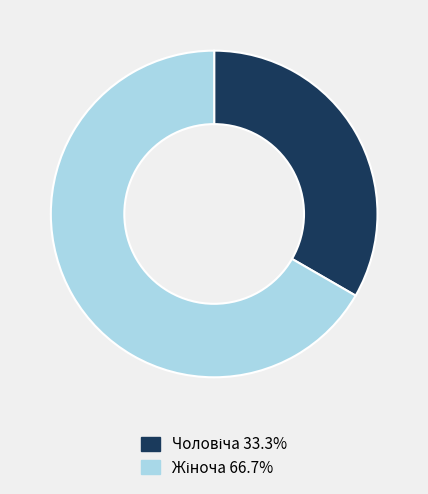

Is there a majority slice in this chart?

Yes